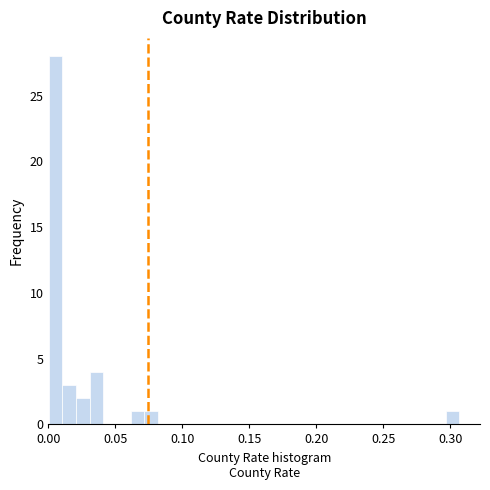

Read against the x-axis, roughly where is the centre of the tallest bar?

0.005